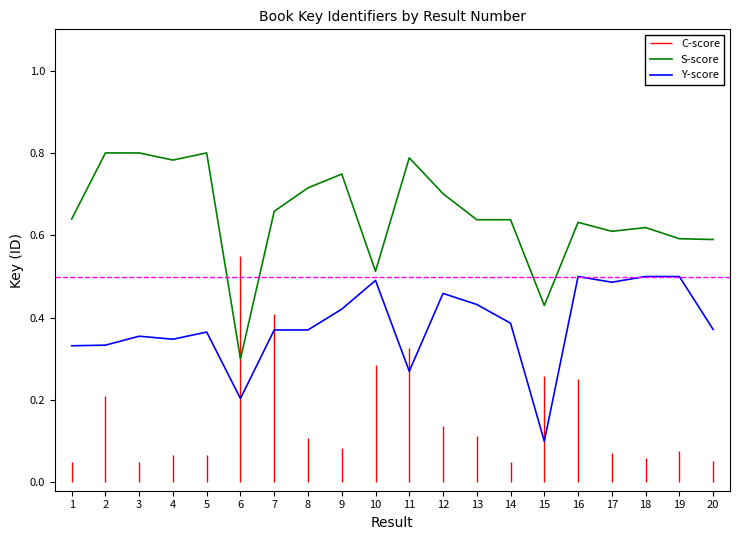

Where is the first local maximum for Y-score?

3